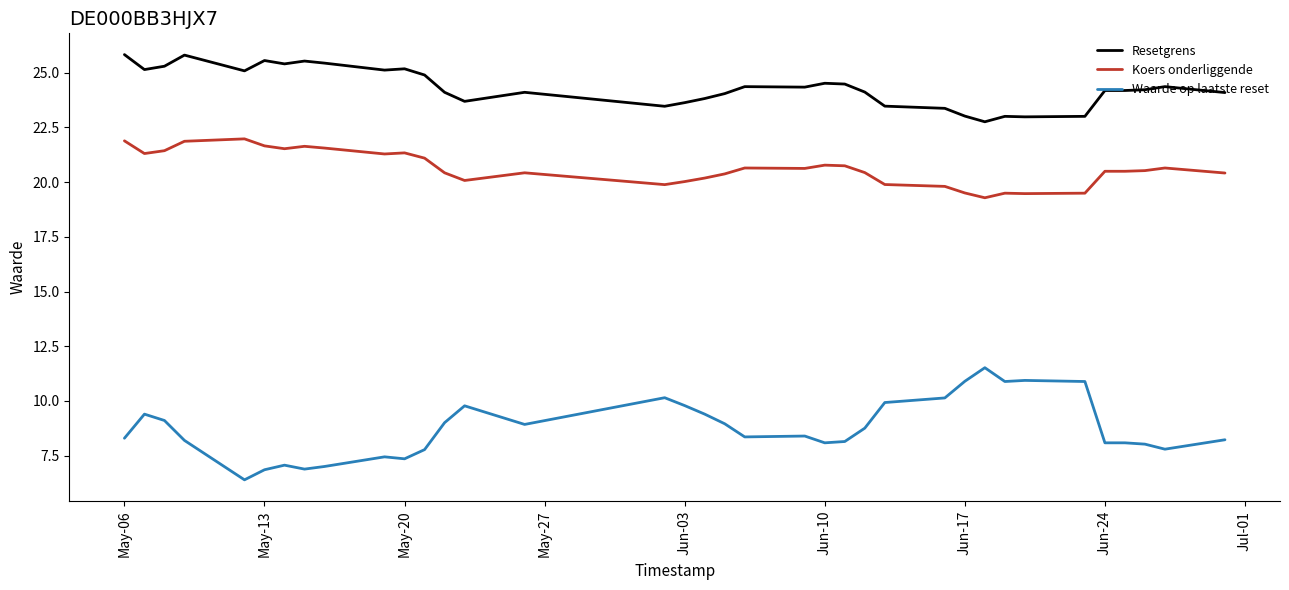

True or false: Waarde op laatste reset and Koers onderliggende intersect in this chart.

False